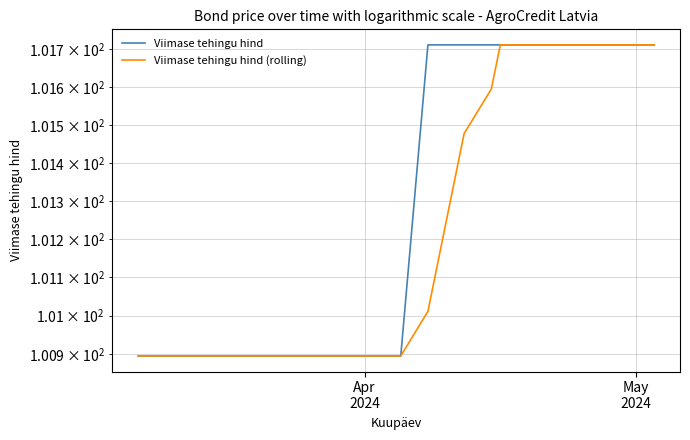

Rank the series by their maximum value, from highest to lowest.

Viimase tehingu hind, Viimase tehingu hind (rolling)